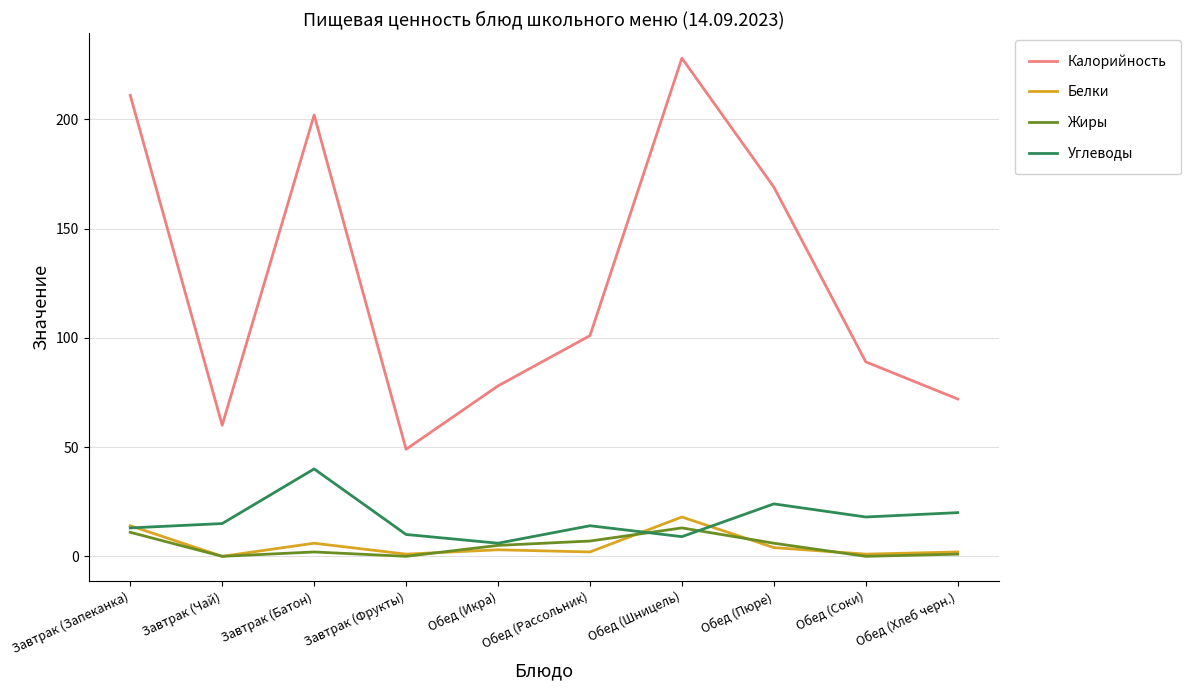

The Углеводы series shows 40 at Завтрак (Батон). True or false?

True